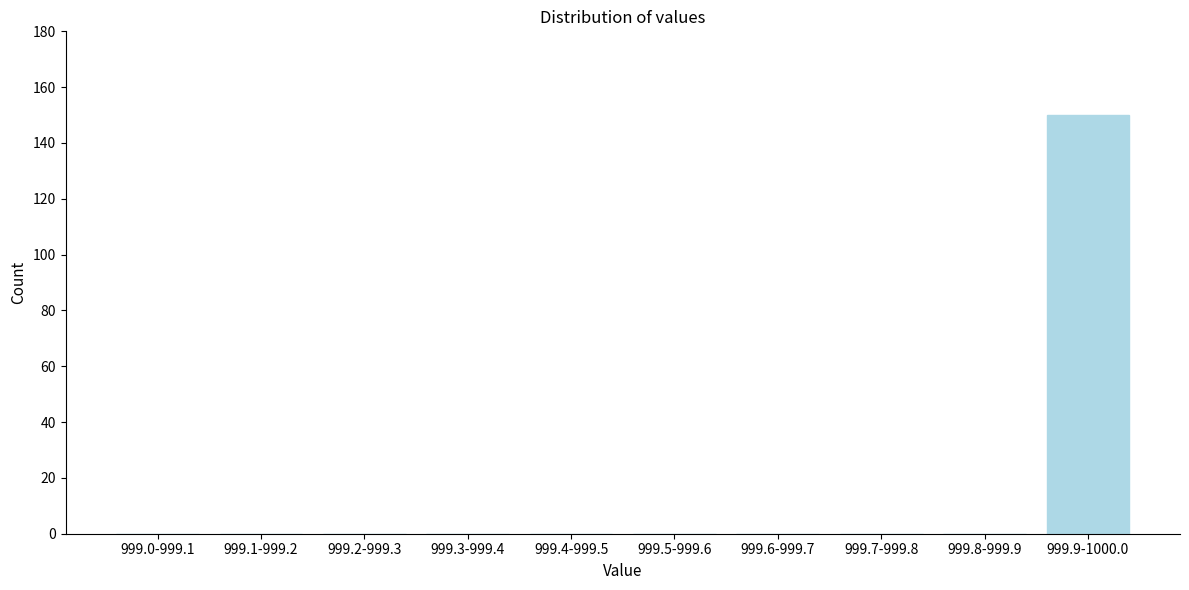

Reading right to left, transcribe all the data shown in this chart.

999.9-1000.0=150	999.8-999.9=0	999.7-999.8=0	999.6-999.7=0	999.5-999.6=0	999.4-999.5=0	999.3-999.4=0	999.2-999.3=0	999.1-999.2=0	999.0-999.1=0